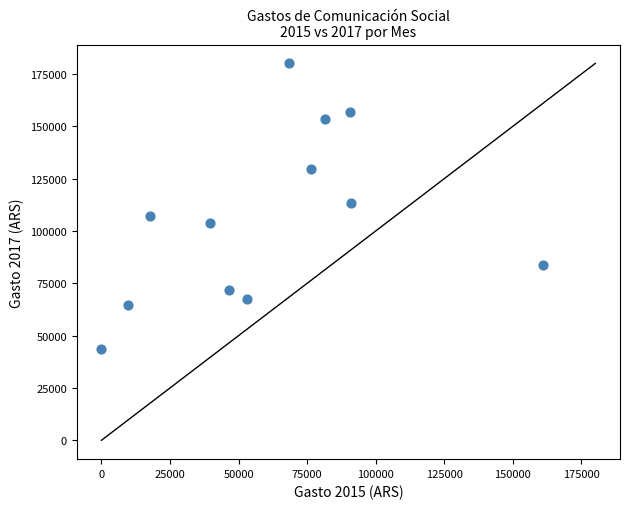

What is the range of Y values (max minus min)?

136254.2